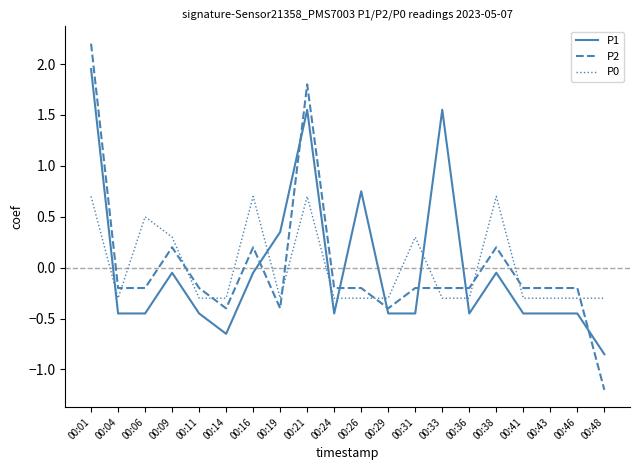

What is the difference between the maximum and minimum values in the P1 series?

2.8